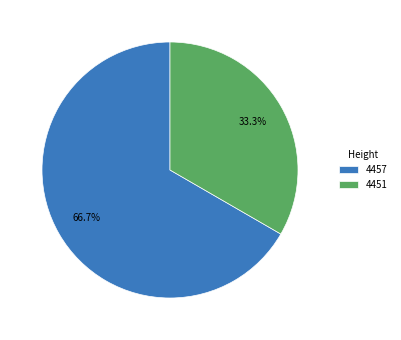

Which slice is the smallest?

4451